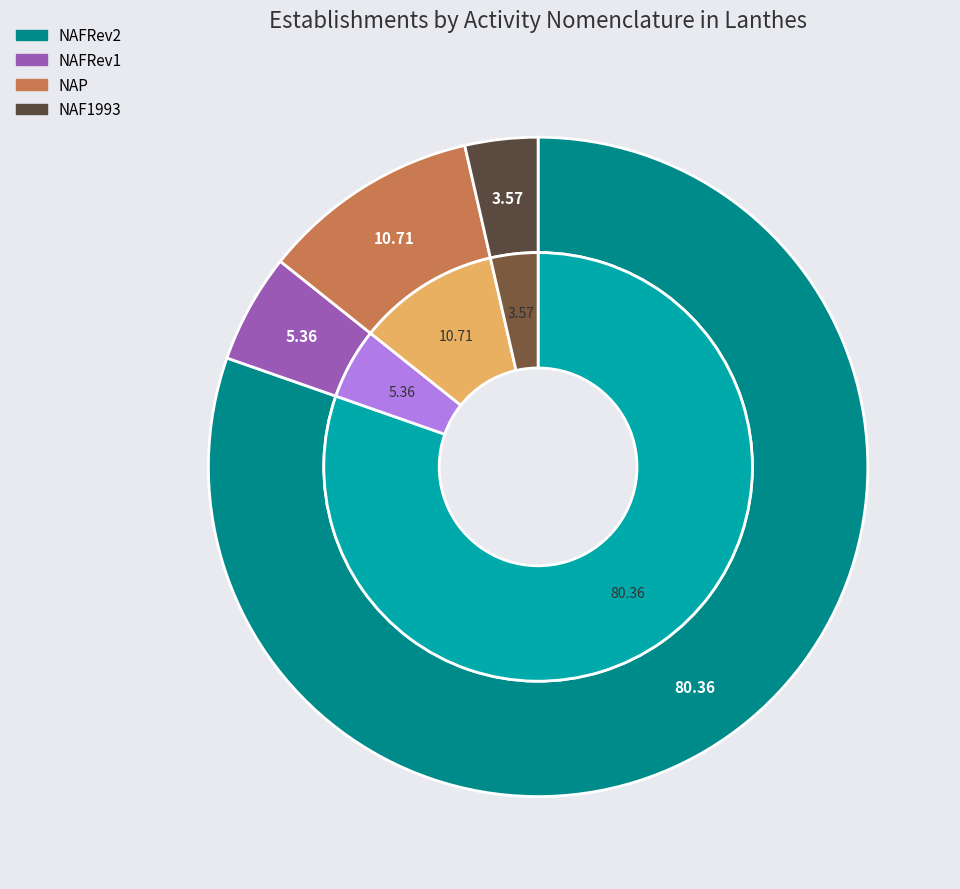

Count the number of slices in the pie.

4